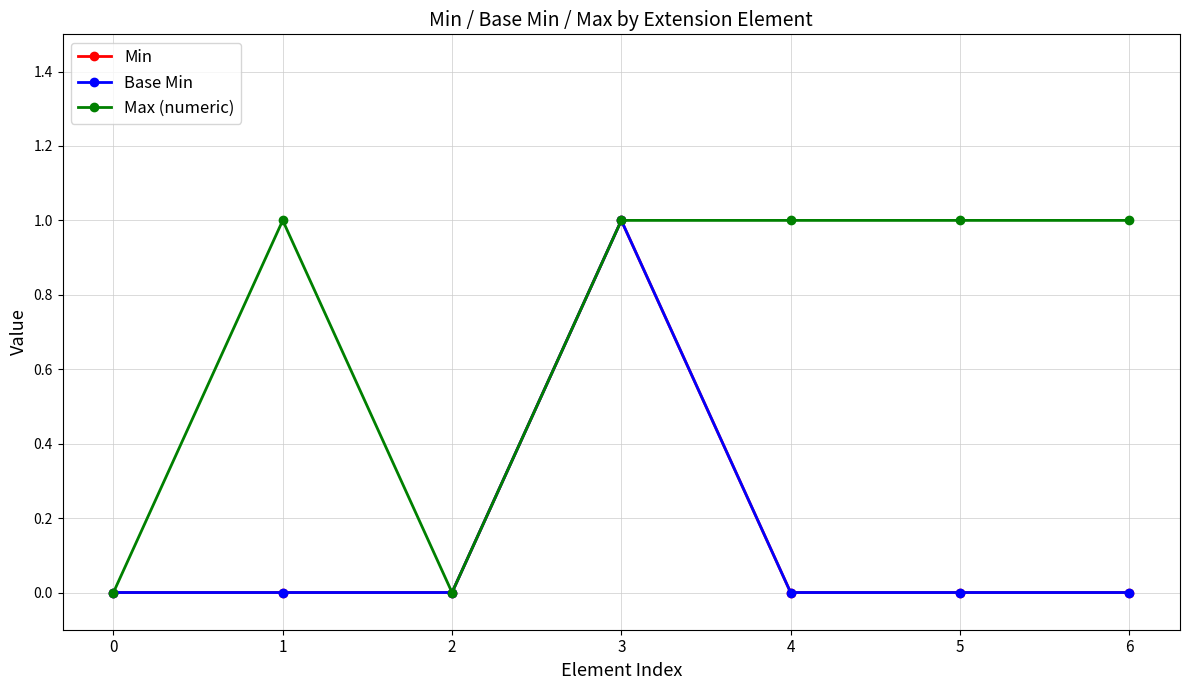

Which series has the largest total across all categories?

Max (numeric)